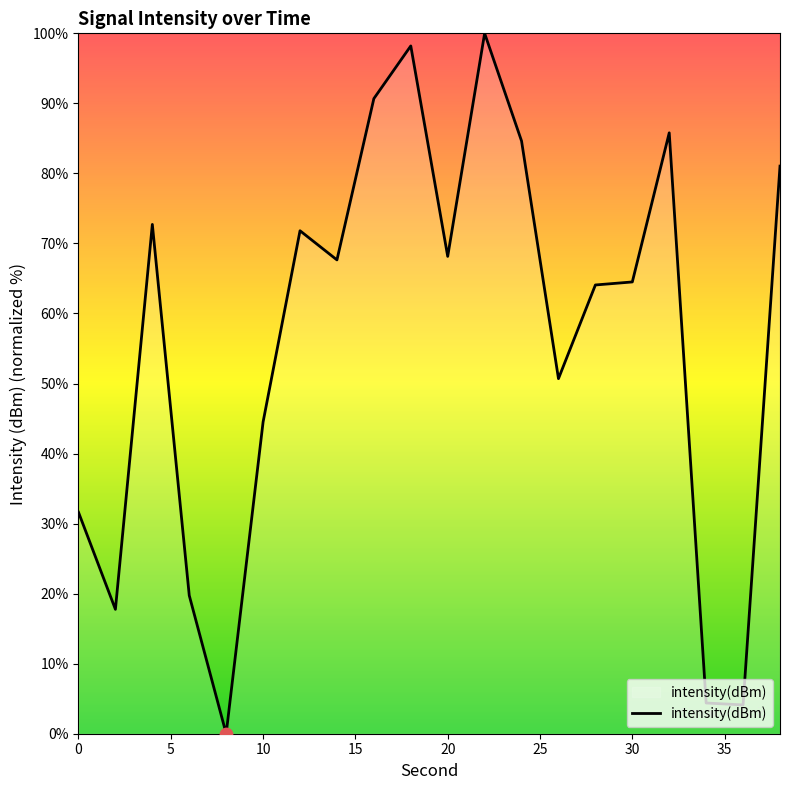

What is the greatest value displayed?

100.0